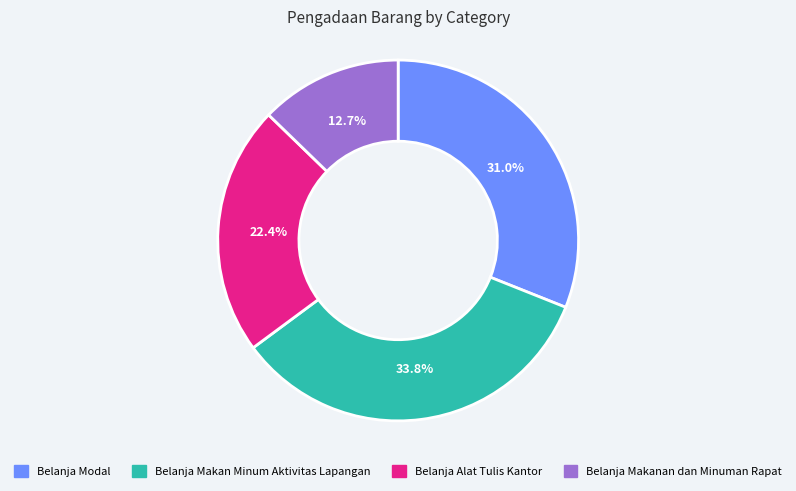

Does any single category account for the majority?

No